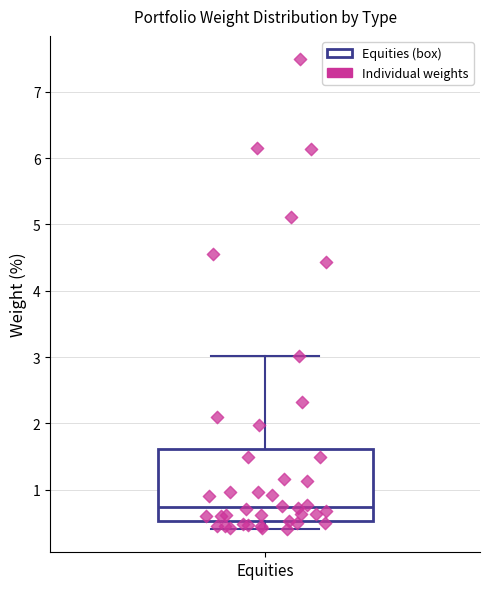

Transcribe this box plot: give where the median line is, the range the box spans, and where the two whiskers end, as read against the y-axis. The values are not printed on the chart, so give them approximately, as read against the axis.

median 0.7, box 0.5 to 1.6, whiskers 0.4 to 3.0